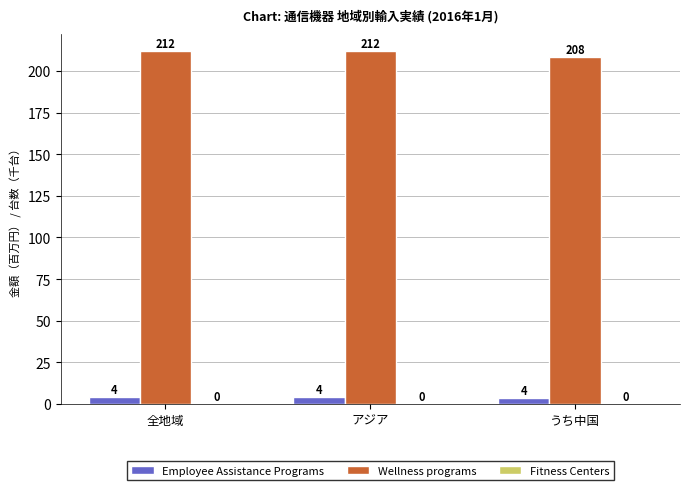

Which series has the largest total across all categories?

Wellness programs